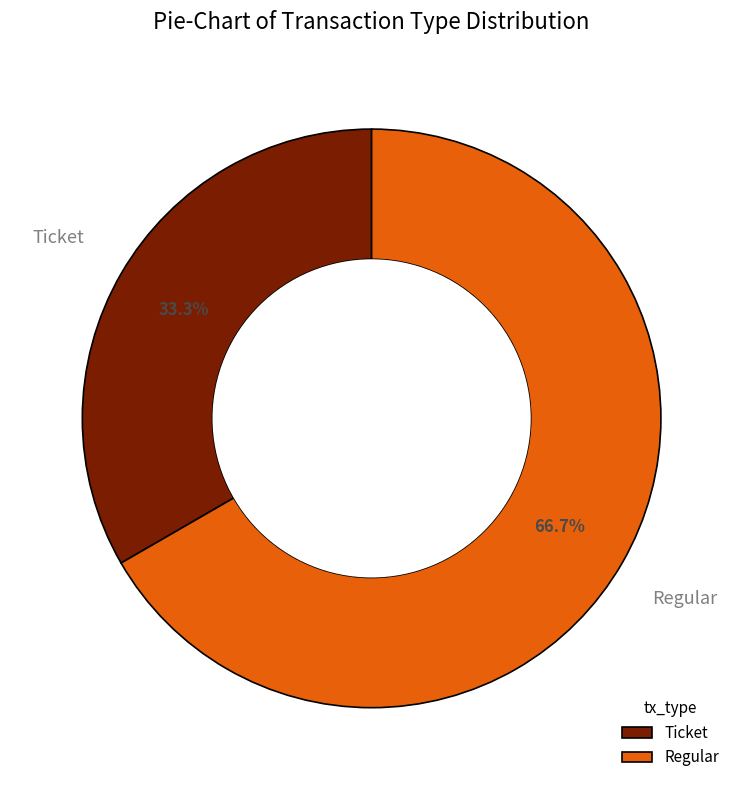

Approximately how many times larger is the value at Regular compared to Ticket?

2.0